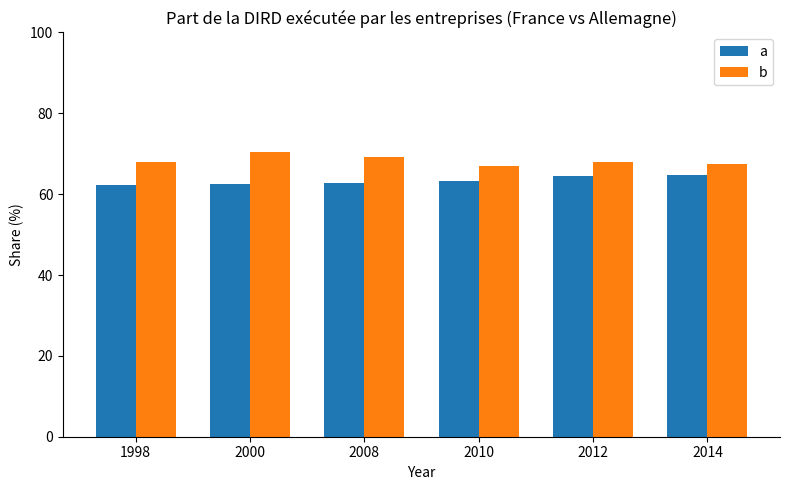

Is it true that a equals 63.2 at 2010?

True